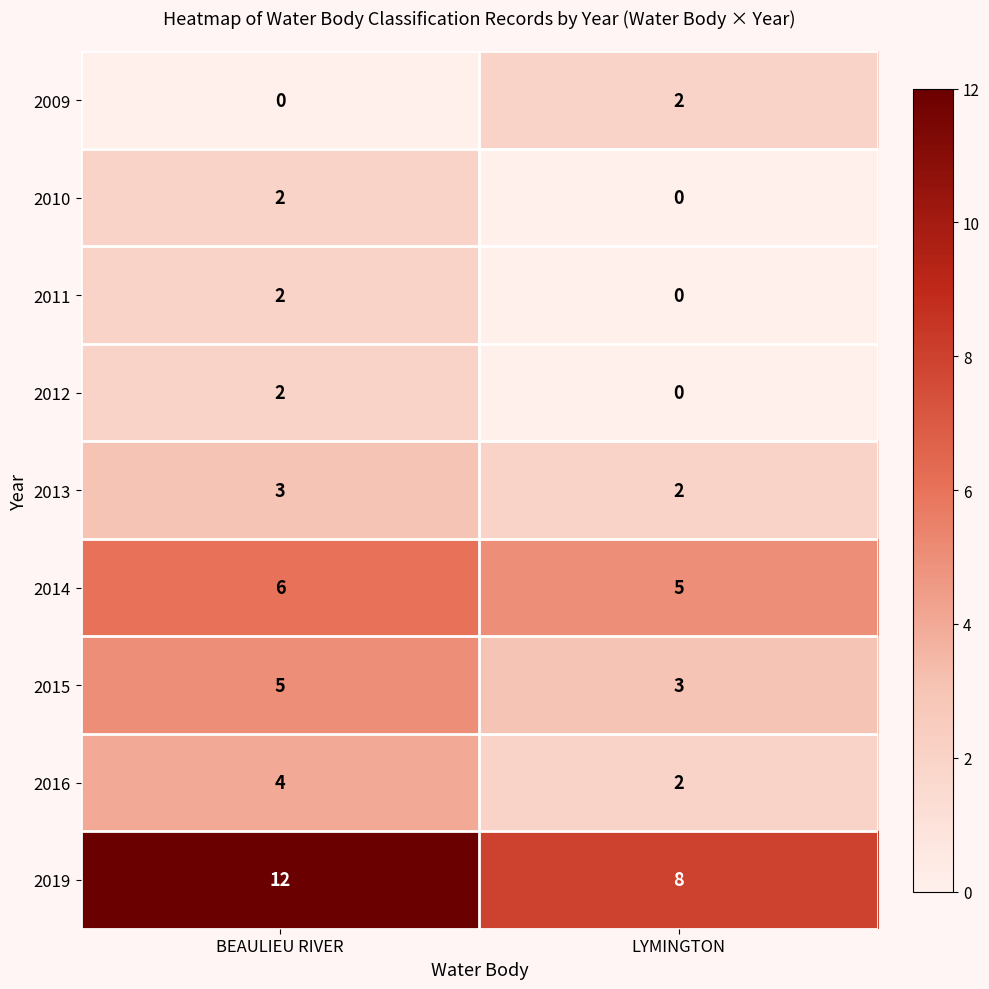

What is the spread (max minus min) of values at LYMINGTON?

8